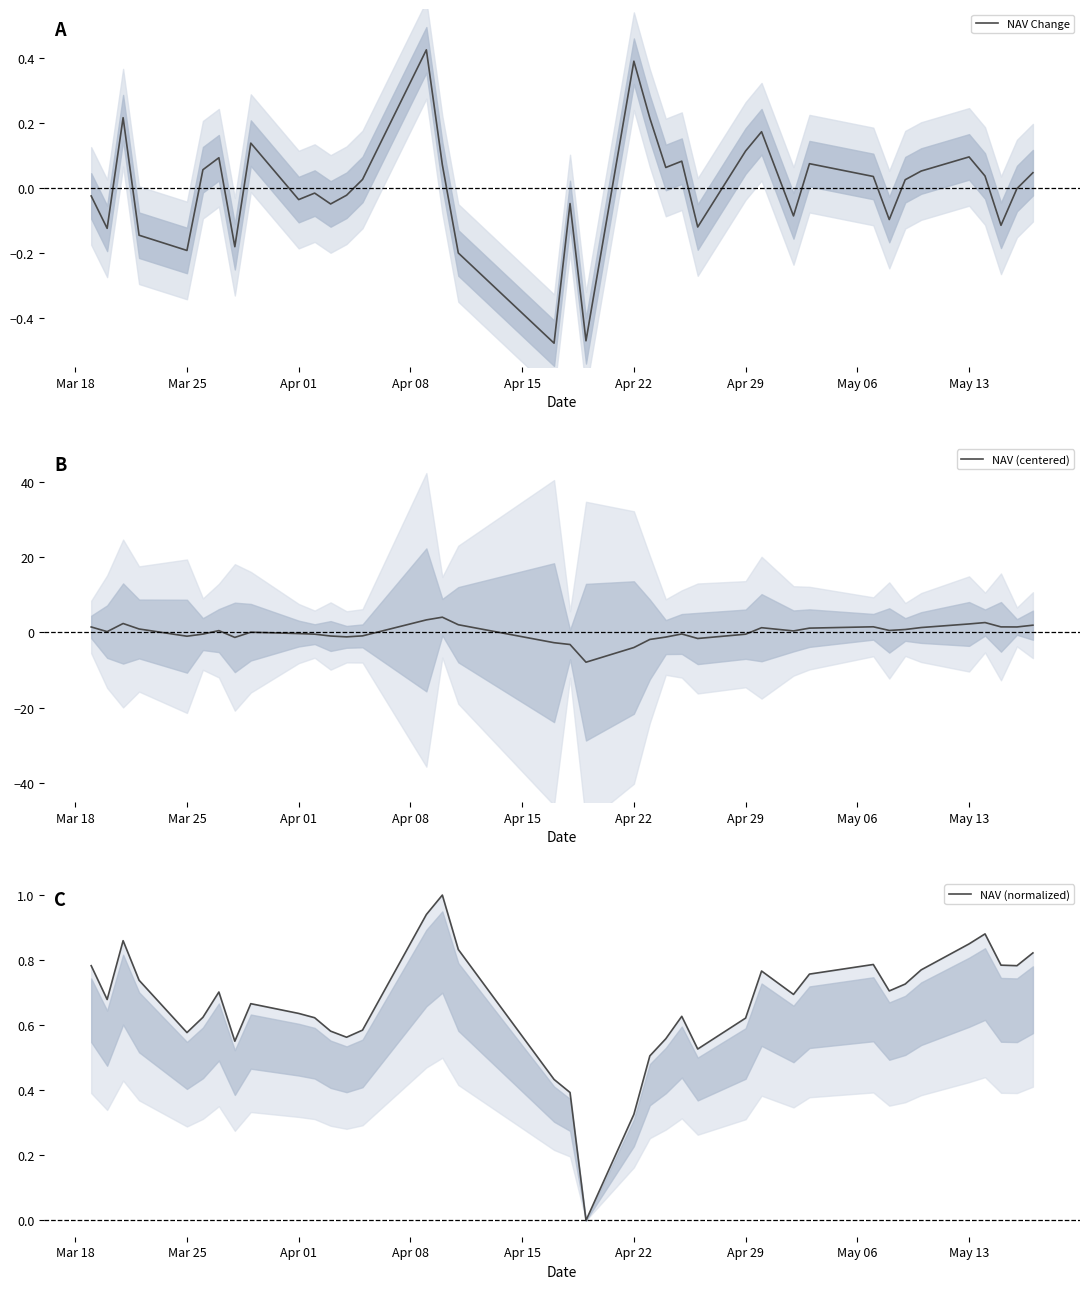

The NAV Change series shows -0.3 at Mar 25. True or false?

False